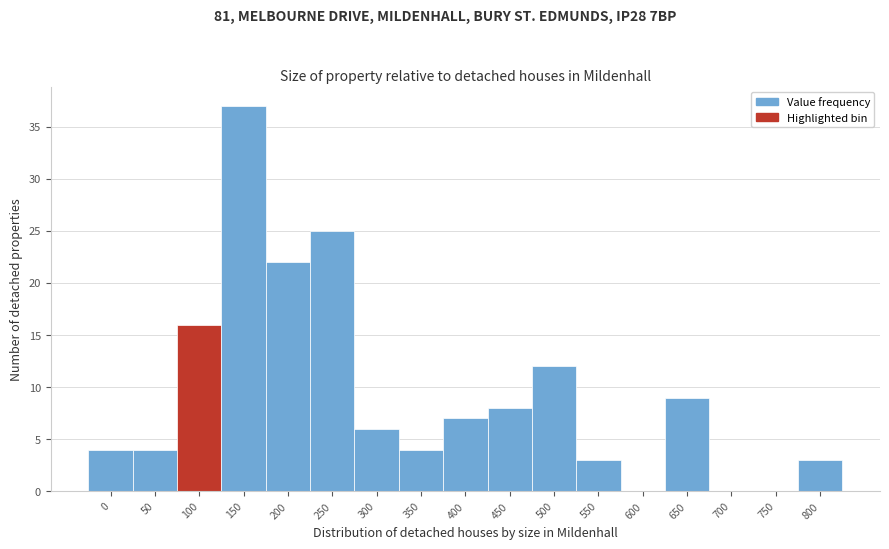

Reading left to right, transcribe all the data shown in this chart.

0=4	50=4	100=16	150=37	200=22	250=25	300=6	350=4	400=7	450=8	500=12	550=3	600=0	650=9	700=0	750=0	800=3